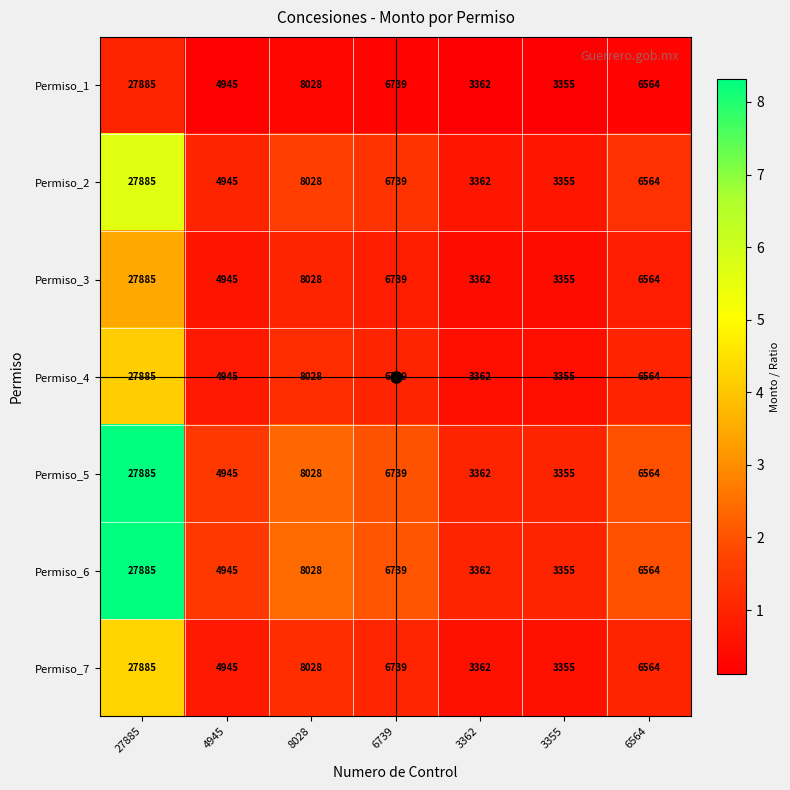

Where is Permiso_2 nearest to the value 15620?

8028